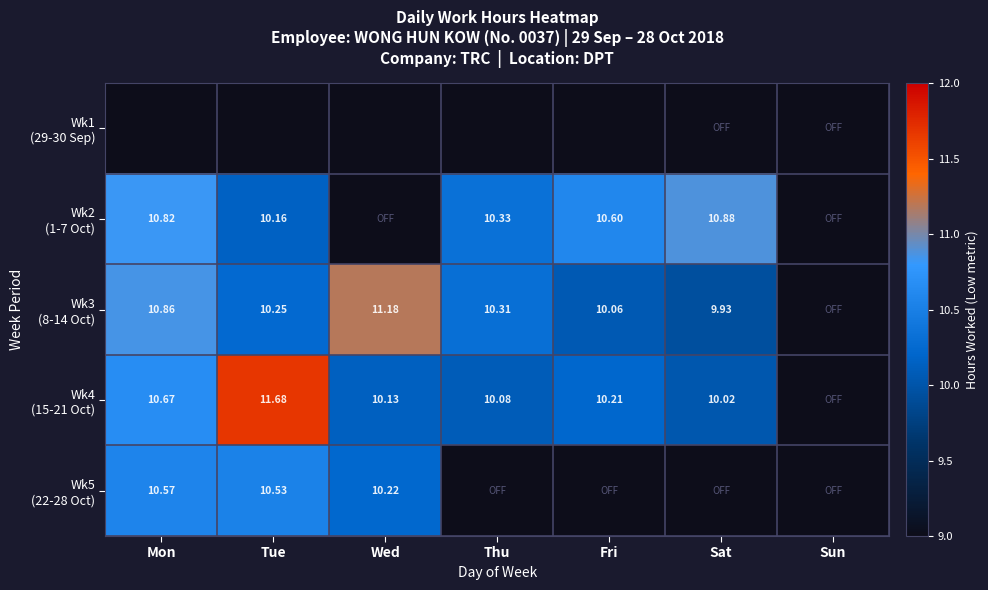

Which series changed the most between Wed and Sat?

Wk3 (8-14 Oct)